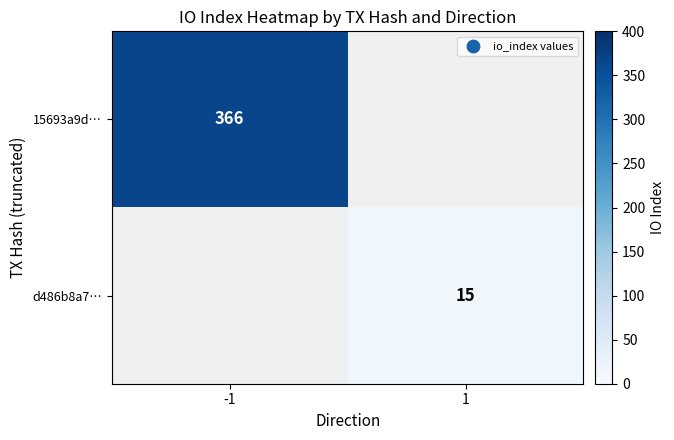

Is the value of d486b8a7… at 1 greater than the value of 15693a9d… at -1?

No